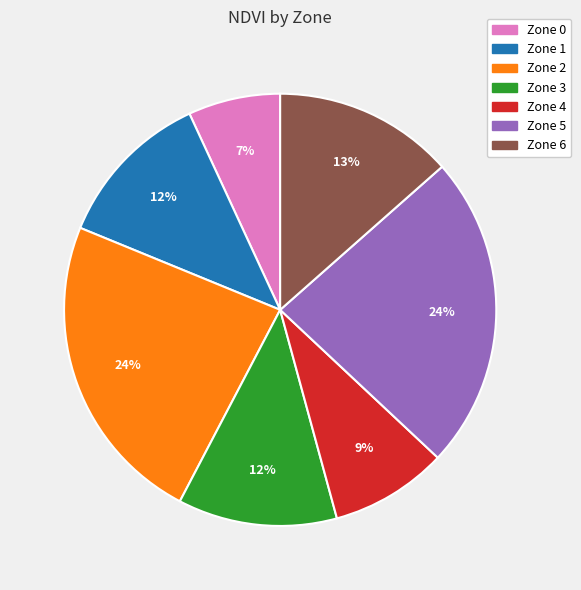

Which slice is the smallest?

Zone 0